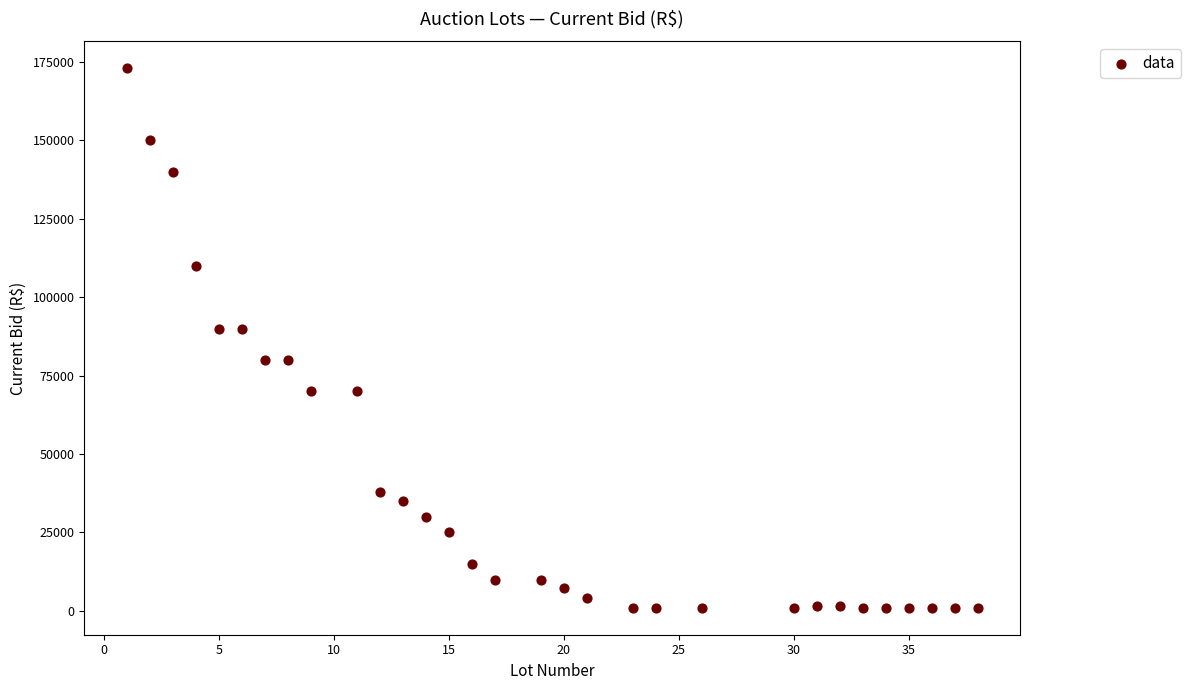

What is the range of Y values (max minus min)?

172000